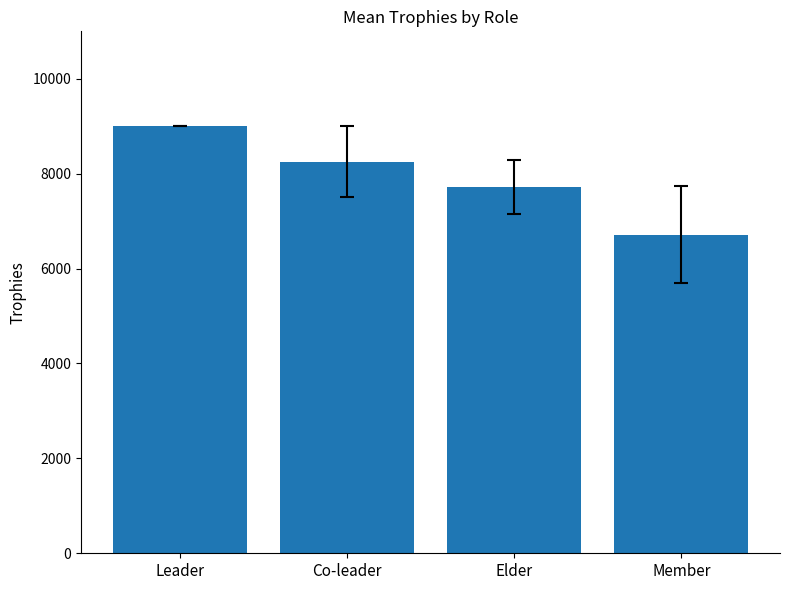

What is the change in value from Leader to Member?

-2283.3